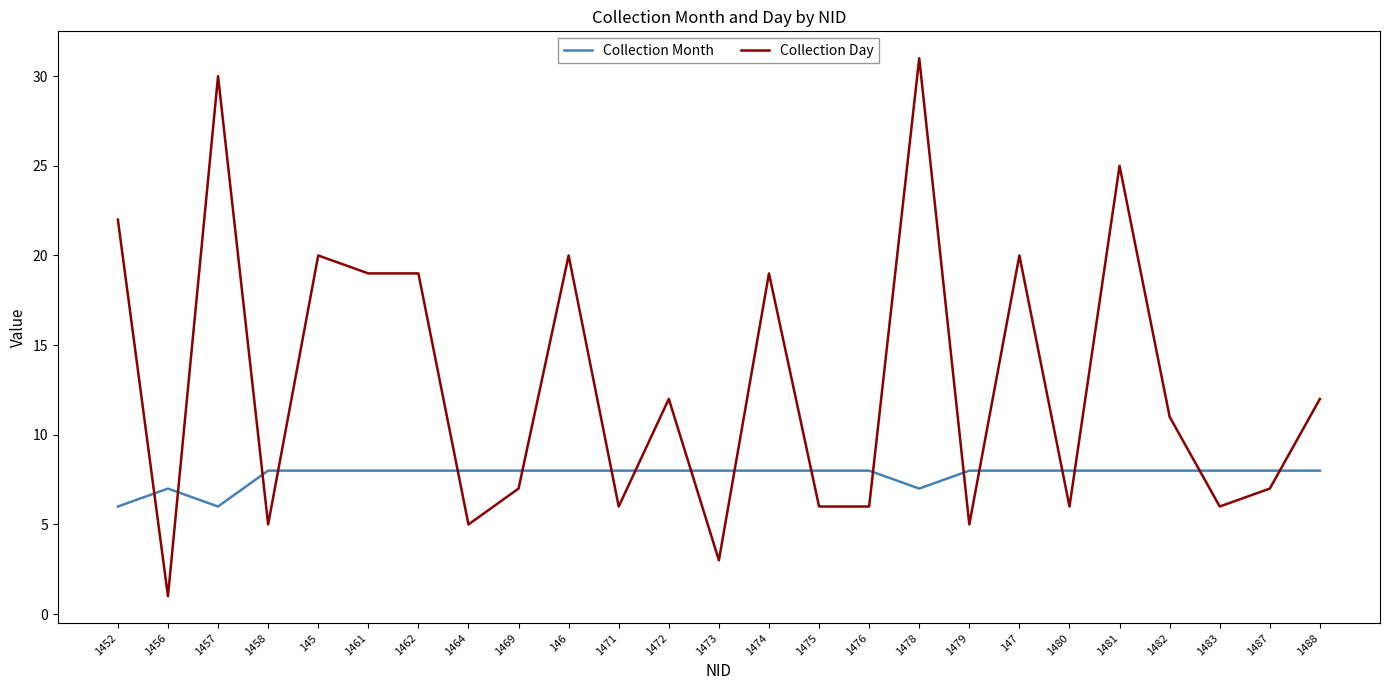

After their last crossing, which series has the higher values: Collection Month or Collection Day?

Collection Day